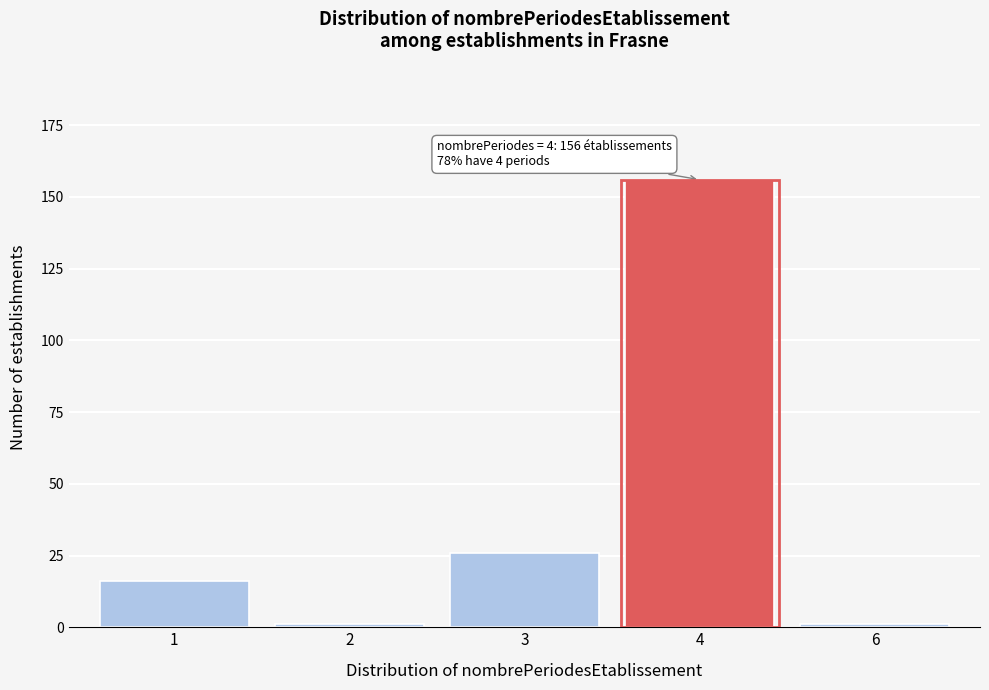

Reading right to left, transcribe all the data shown in this chart.

6=1	4=156	3=26	2=1	1=16